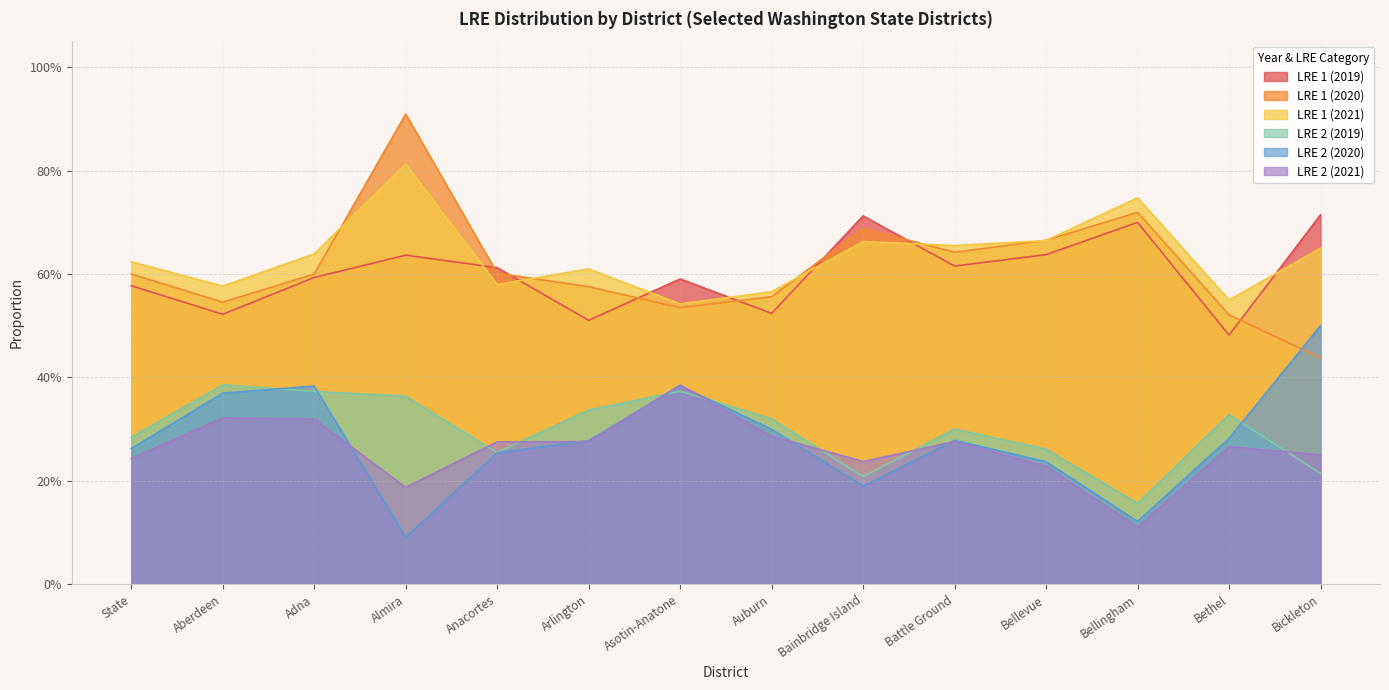

Which series has the largest range (max minus min)?

LRE 1 (2020)